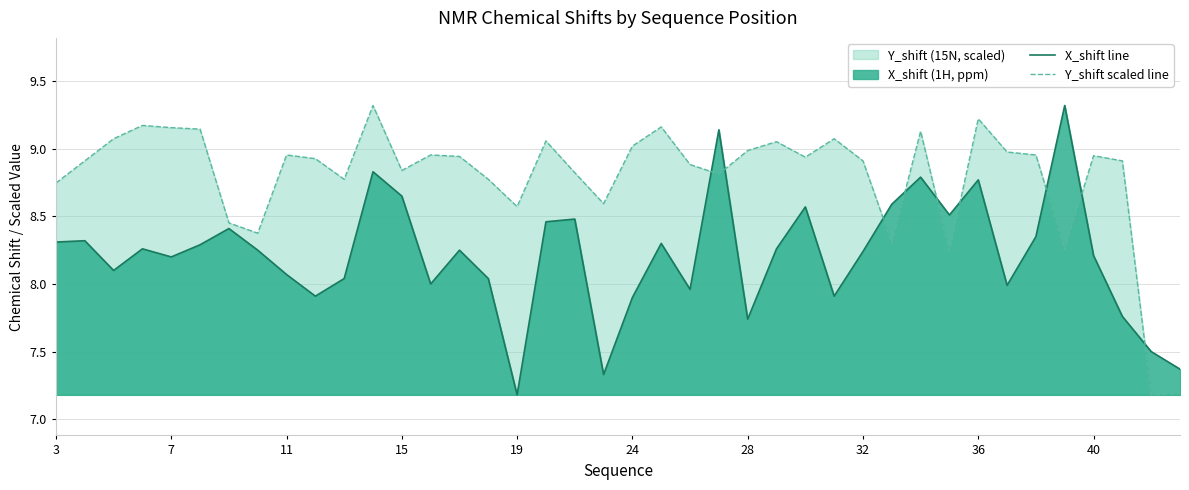

Is it true that X_shift line equals 5.7 at 28?

False